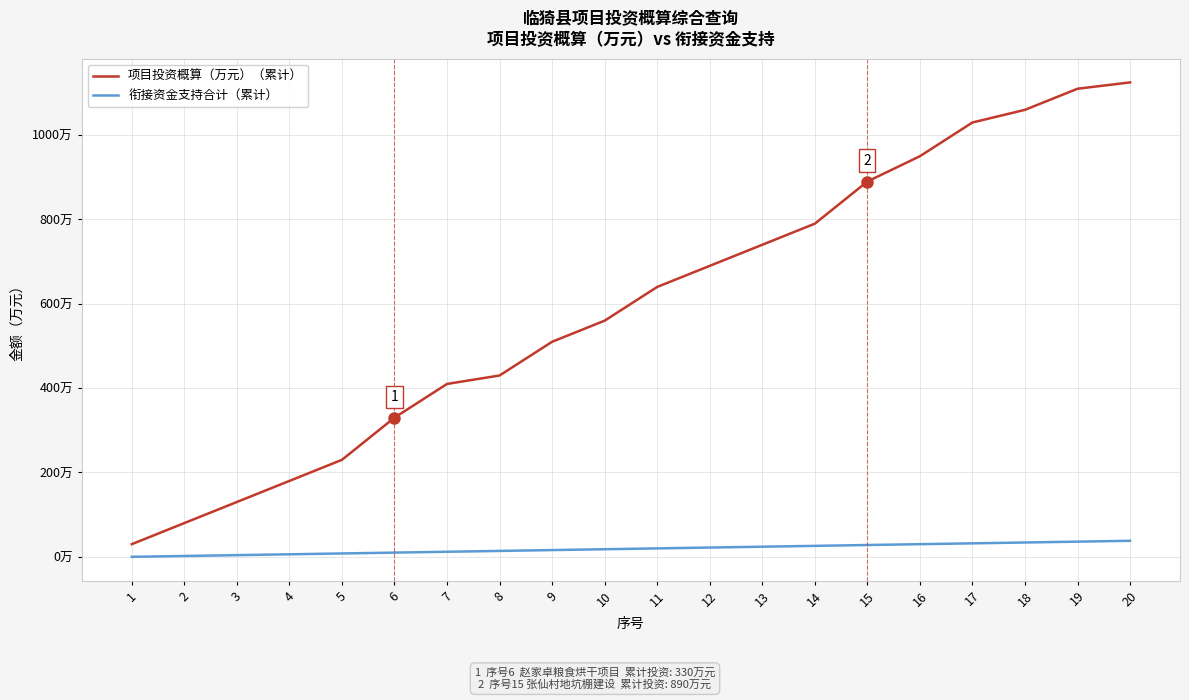

What is the maximum value for 衔接资金支持合计（累计）?

38